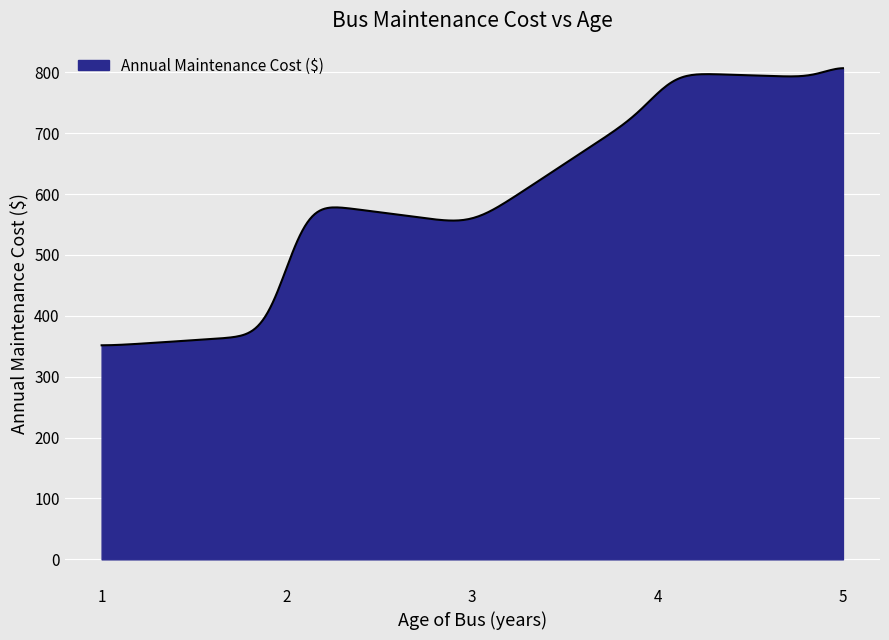

Does the chart have visible grid lines?

Yes